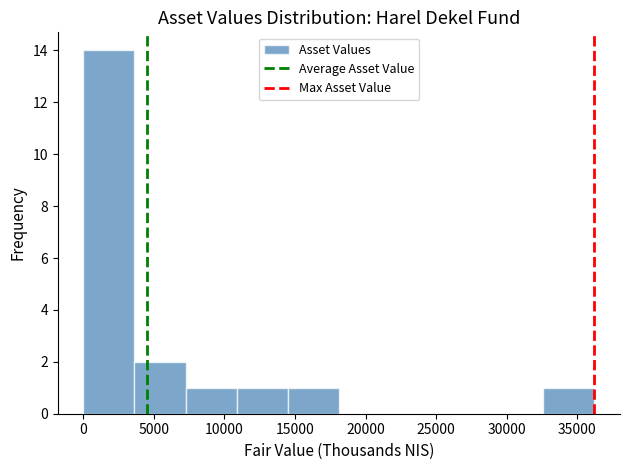

Reading left to right, list every bar in this chart as the range it spans on the x-axis followed by its height. Neither the bar edges nor the heights are printed on the chart, so give them approximately, as read against the axes.

0 to 3500: 14
3500 to 7000: 2
7000 to 11000: 1
11000 to 14500: 1
14500 to 18000: 1
18000 to 21500: 0
21500 to 25500: 0
25500 to 29000: 0
29000 to 32500: 0
32500 to 36000: 1